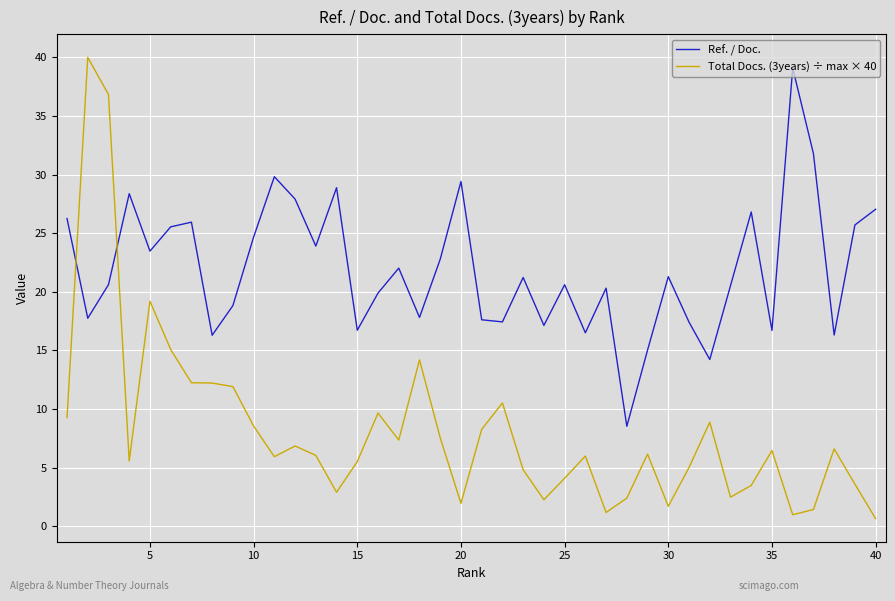

After their last crossing, which series has the higher values: Total Docs. (3years) ÷ max × 40 or Ref. / Doc.?

Ref. / Doc.